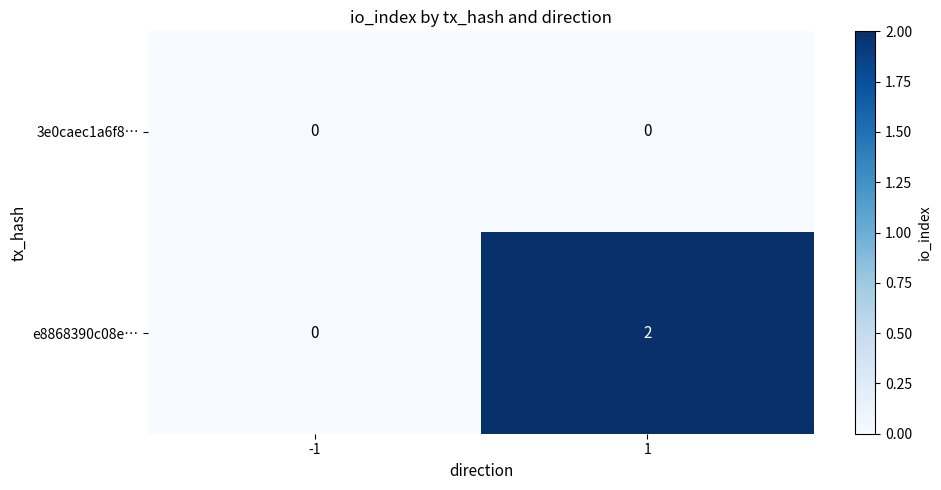

Rank the series at 1 from highest to lowest value.

e8868390c08e…, 3e0caec1a6f8…